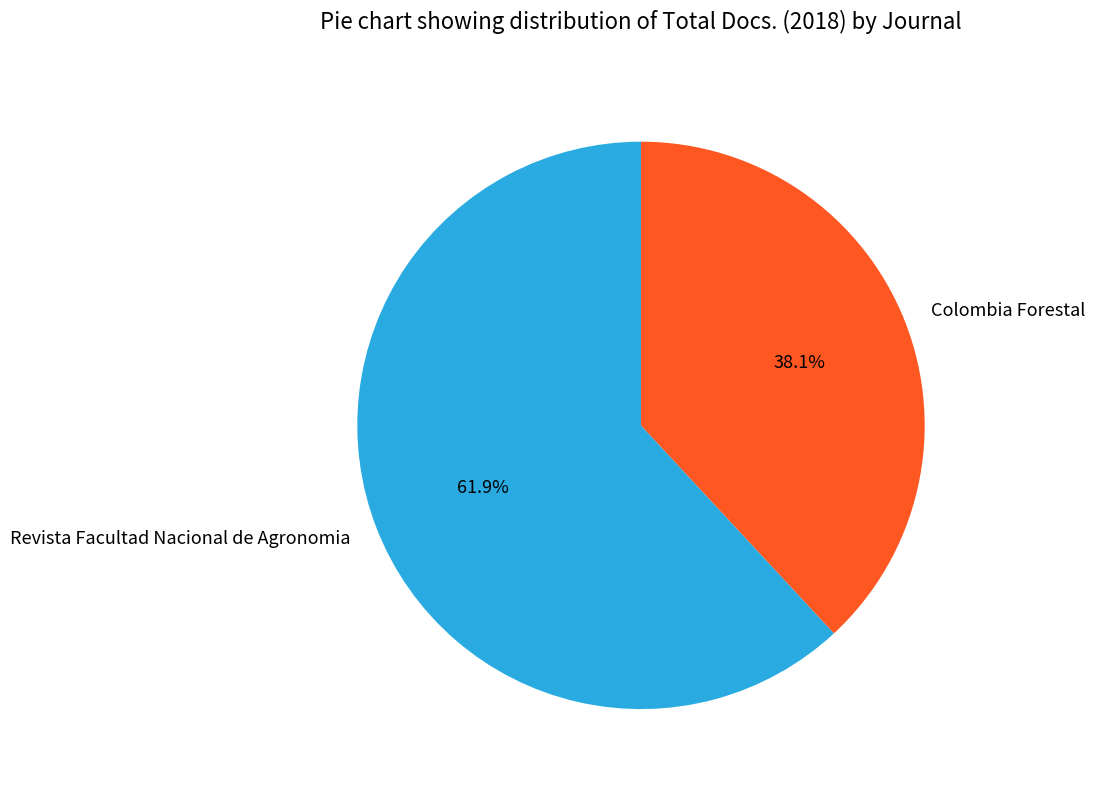

Which has a higher value, Revista Facultad Nacional de Agronomia or Colombia Forestal?

Revista Facultad Nacional de Agronomia